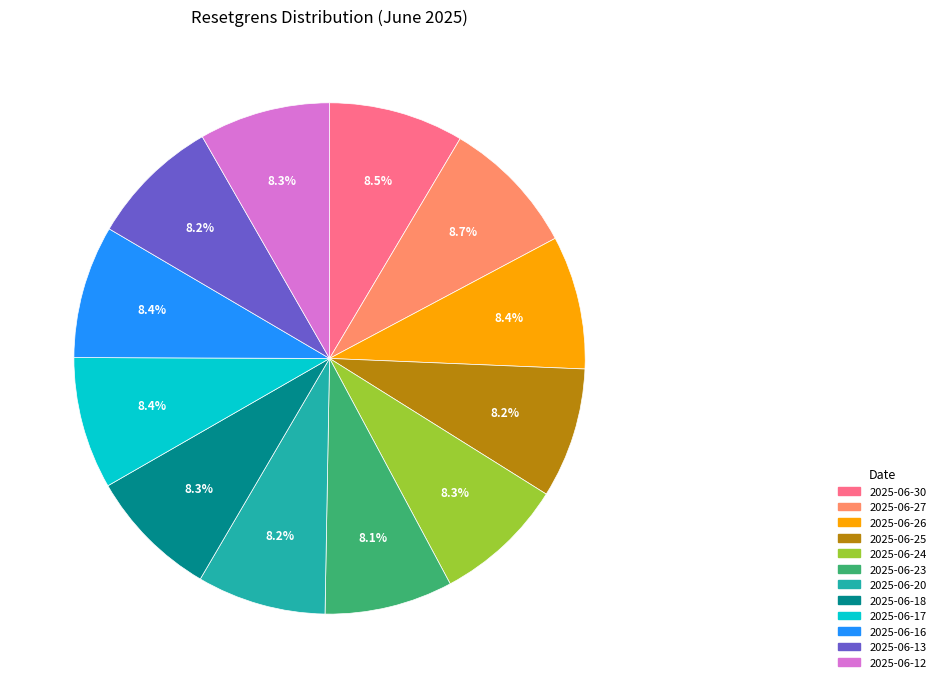

True or false: 2025-06-13 accounts for 8% of the total.

True